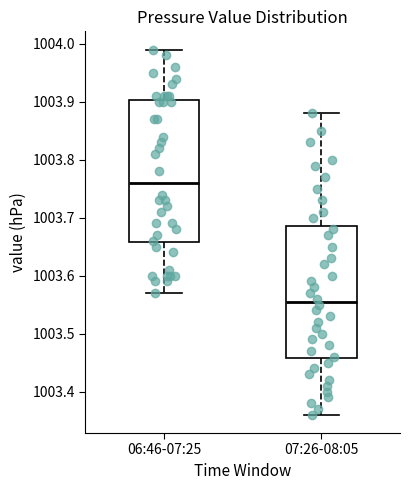

Which box is the tallest, from its lower edge to its upper edge?

06:46-07:25